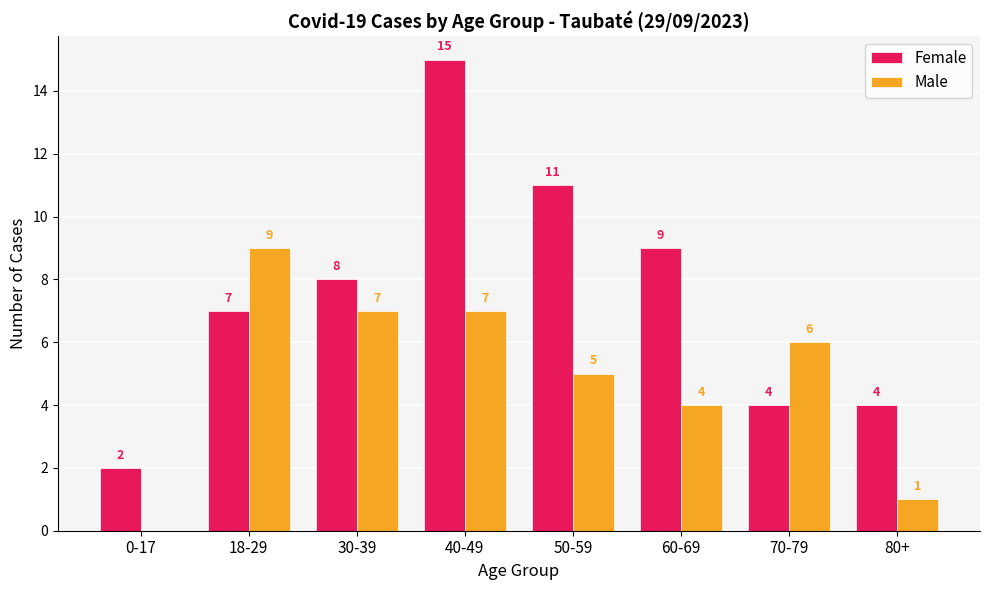

What is the total value across all series at 50-59?

16